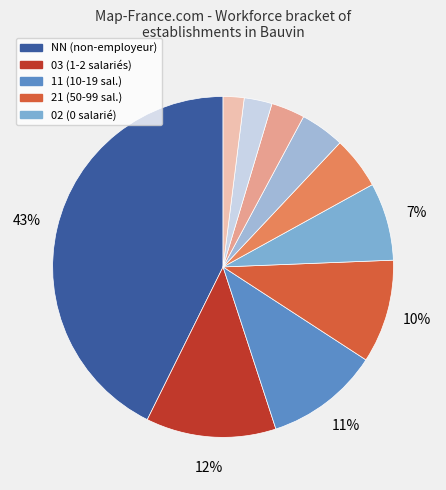

How many slices are in this pie chart?

10